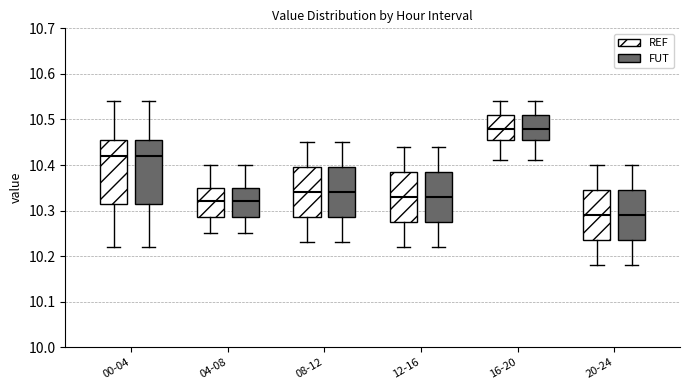

Reading left to right, transcribe this box plot: for each box, give where its median line is, the range the box spans, and where its two whiskers end, as read against the y-axis. The values are not printed on the chart, so give them approximately, as read against the axis.

00-04 (REF): median 10.42, box 10.32 to 10.46, whiskers 10.22 to 10.54
00-04 (FUT): median 10.42, box 10.32 to 10.46, whiskers 10.22 to 10.54
04-08 (REF): median 10.32, box 10.29 to 10.35, whiskers 10.25 to 10.40
04-08 (FUT): median 10.32, box 10.29 to 10.35, whiskers 10.25 to 10.40
08-12 (REF): median 10.34, box 10.29 to 10.40, whiskers 10.23 to 10.45
08-12 (FUT): median 10.34, box 10.29 to 10.40, whiskers 10.23 to 10.45
12-16 (REF): median 10.33, box 10.28 to 10.39, whiskers 10.22 to 10.44
12-16 (FUT): median 10.33, box 10.28 to 10.39, whiskers 10.22 to 10.44
16-20 (REF): median 10.48, box 10.46 to 10.51, whiskers 10.41 to 10.54
16-20 (FUT): median 10.48, box 10.46 to 10.51, whiskers 10.41 to 10.54
20-24 (REF): median 10.29, box 10.24 to 10.35, whiskers 10.18 to 10.40
20-24 (FUT): median 10.29, box 10.24 to 10.35, whiskers 10.18 to 10.40